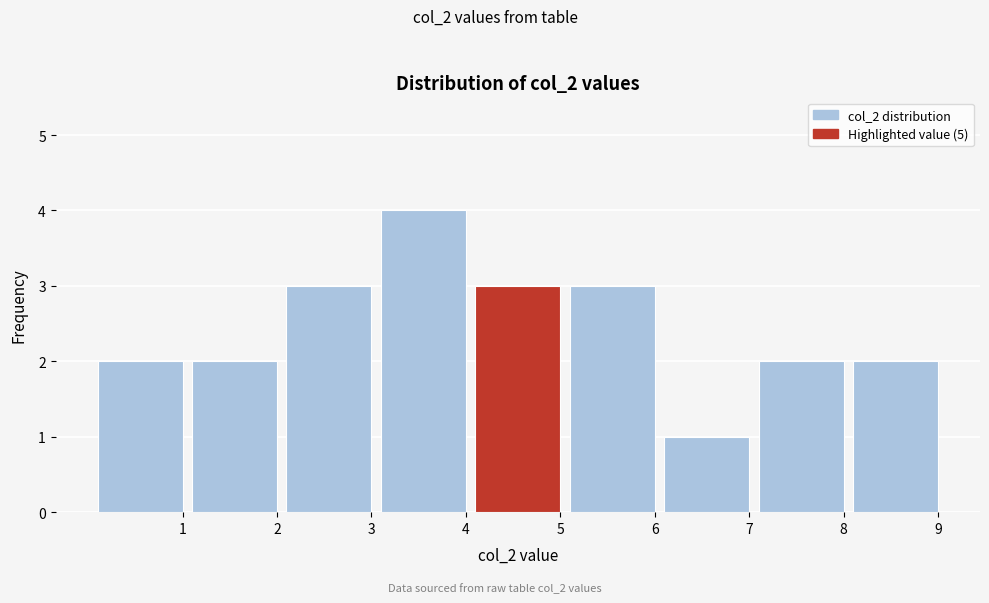

Reading left to right, list all the values displayed in this chart.

2	2	3	4	3	3	1	2	2